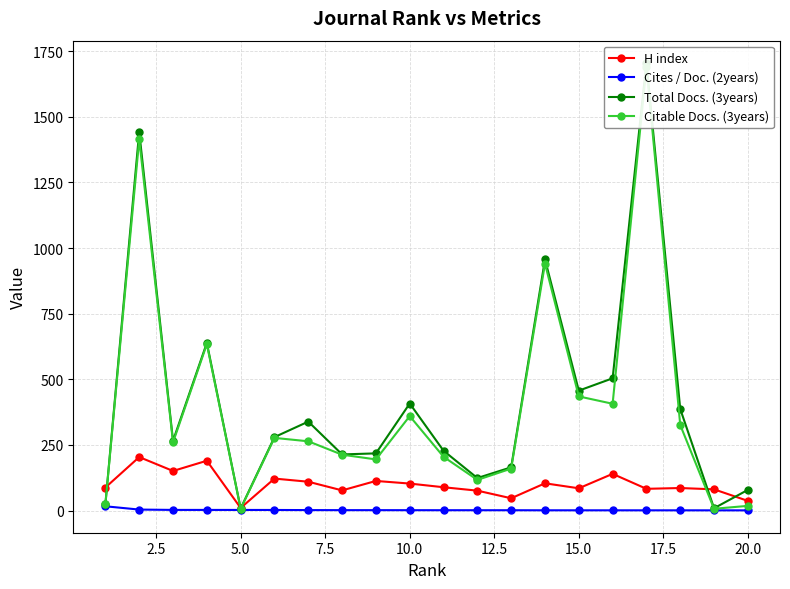

The value of H index at 10.0 is 103.0. True or false?

True